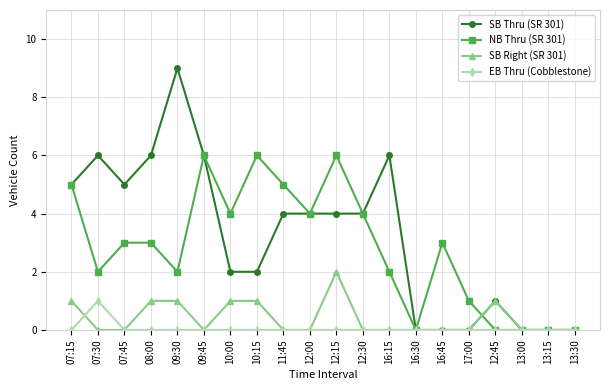

What is the label of the 18th point from the right?

07:45